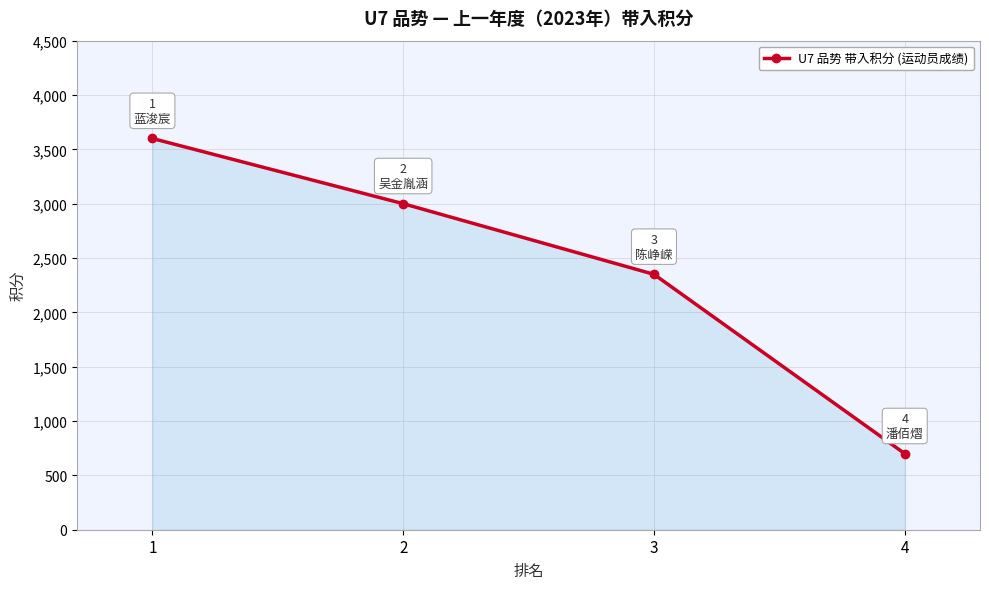

Reading right to left, list all the values displayed in this chart.

700	2350	3000	3600